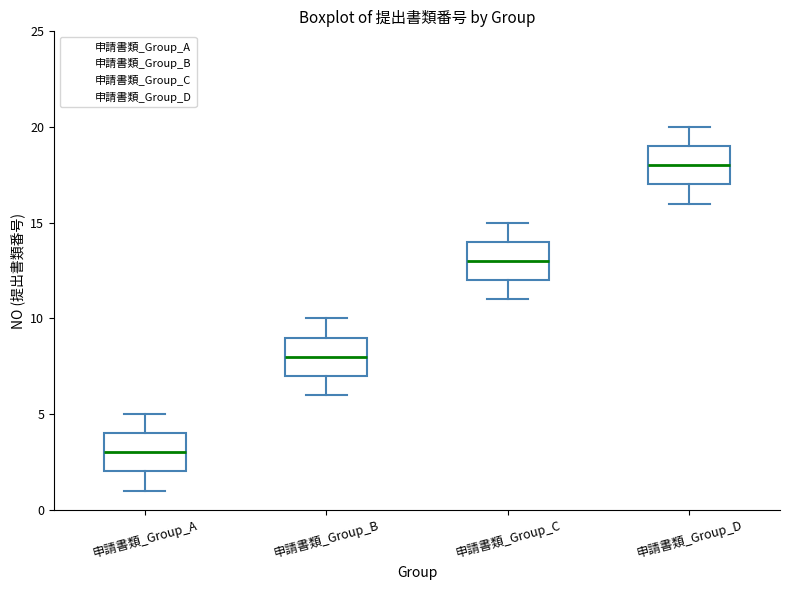

Which box's median line is the lowest?

申請書類_Group_A